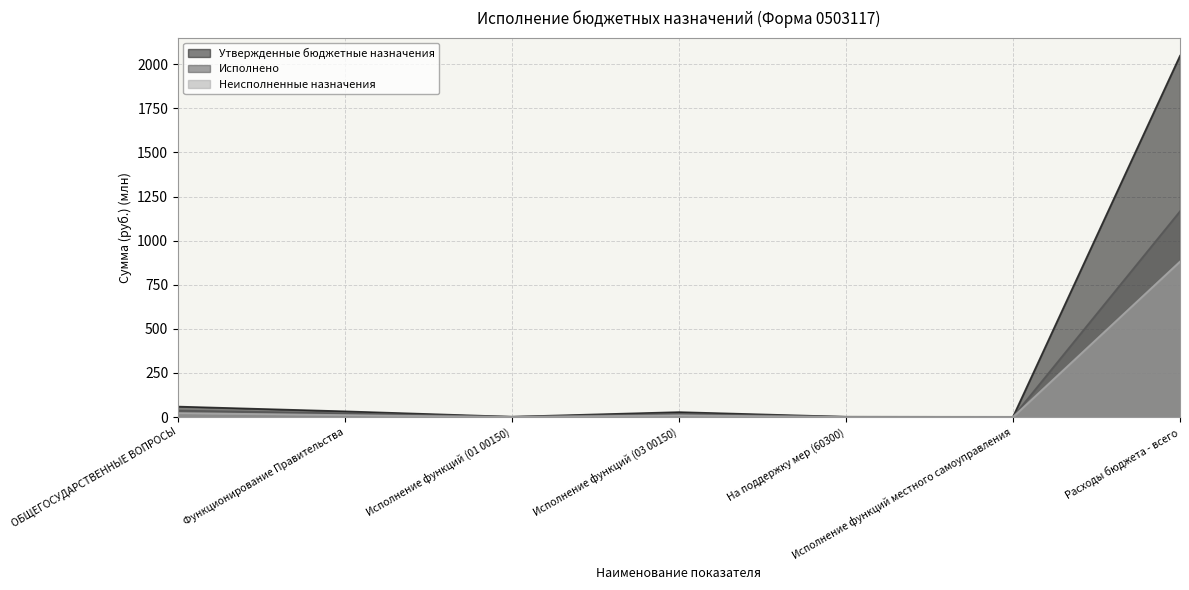

What is the average value of the Неисполненные назначения series?

132.4